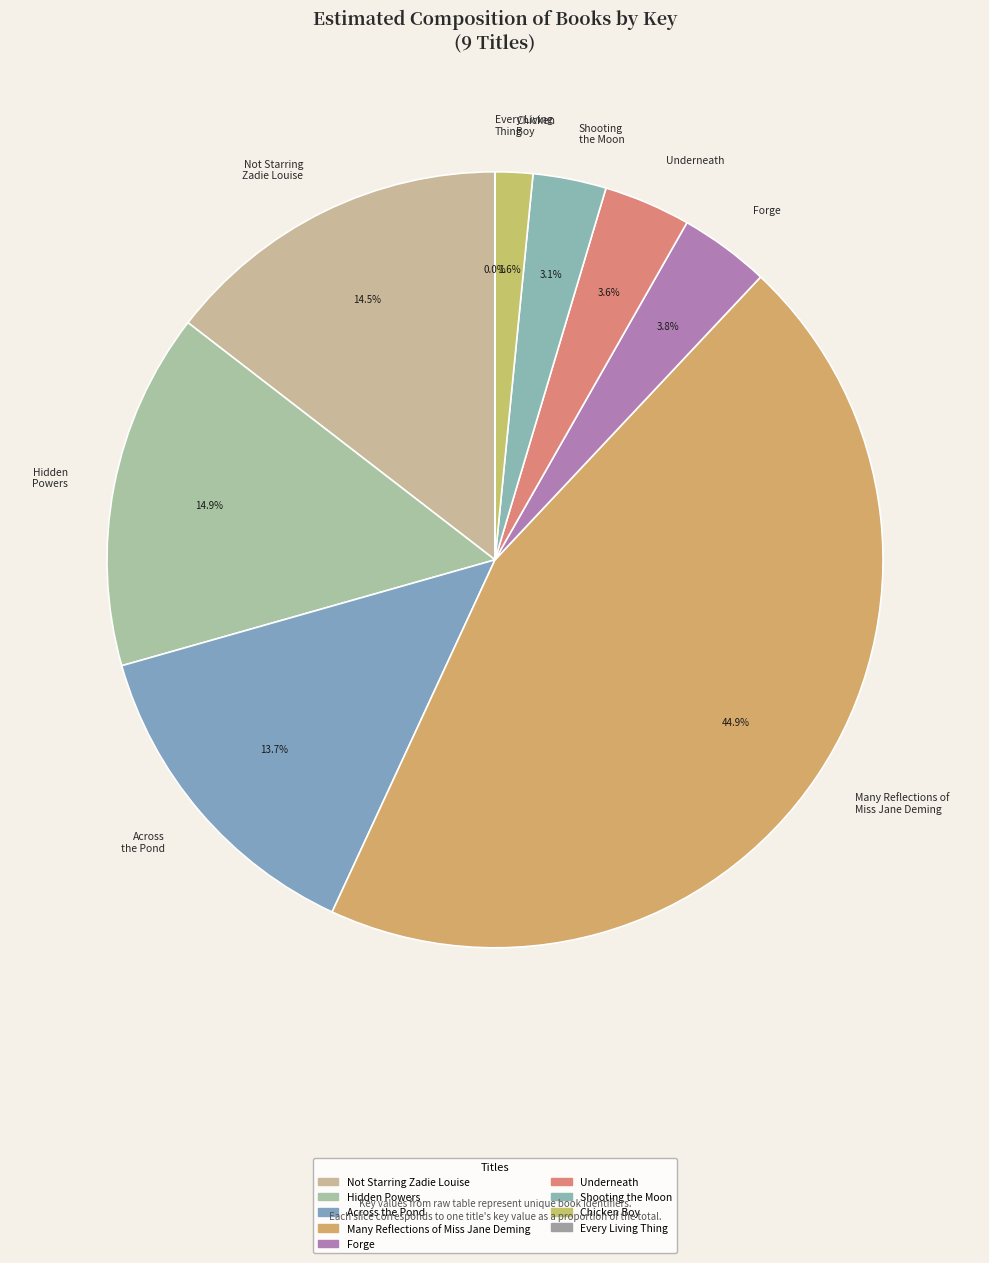

Which has a higher value, Forge or Many Reflections of Miss Jane Deming?

Many Reflections of Miss Jane Deming